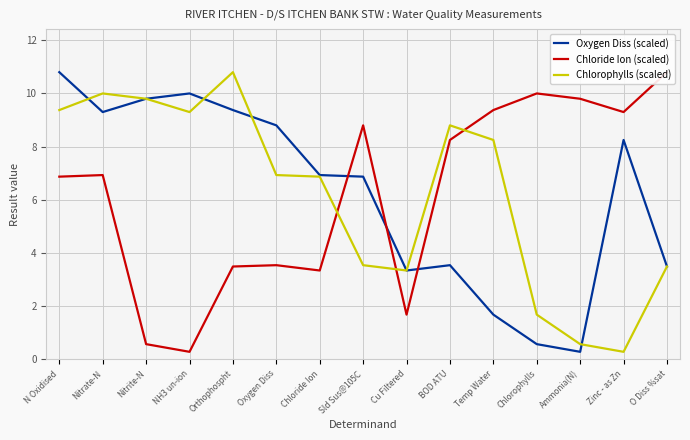

How many lines are shown in the chart?

3